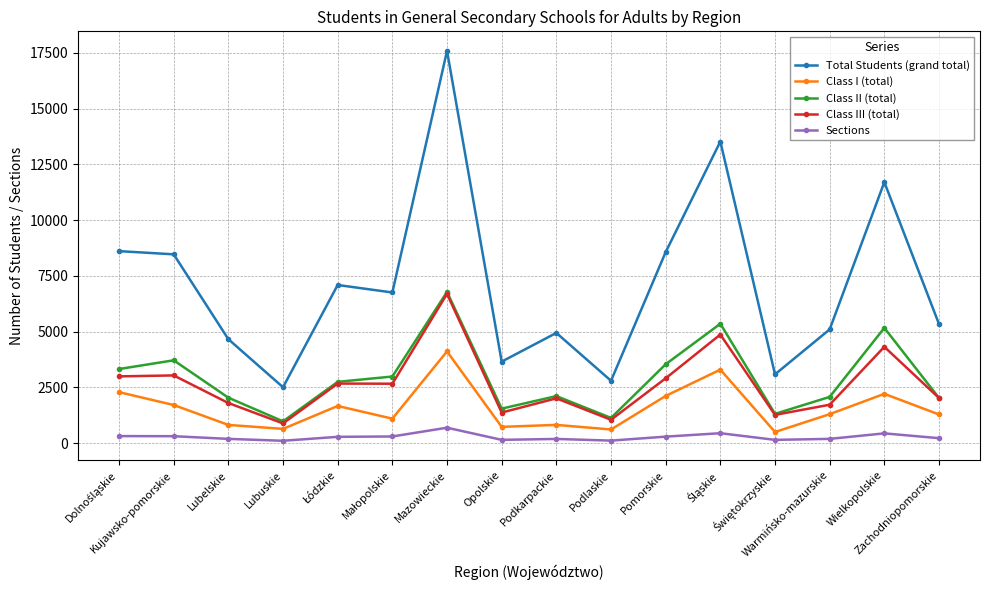

Which series has the widest spread of values?

Total Students (grand total)